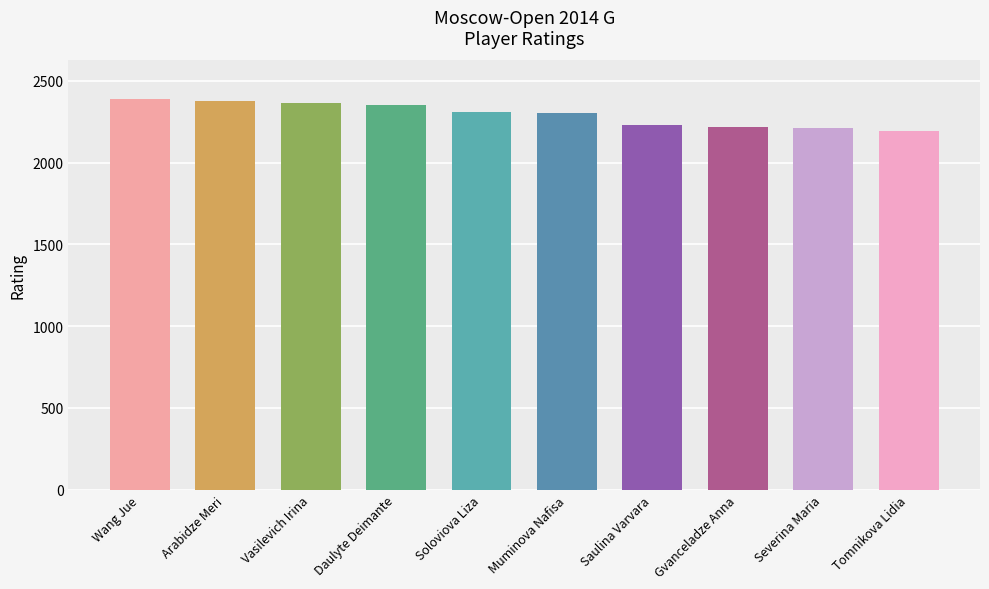

Count the number of data series in this chart.

1